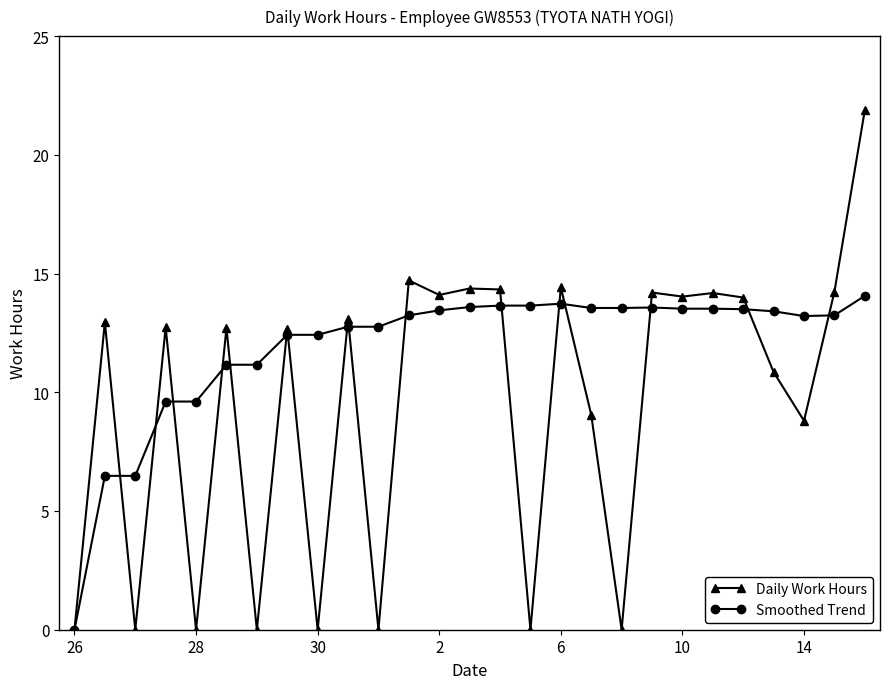

Rank the series by their maximum value, from highest to lowest.

Daily Work Hours, Smoothed Trend